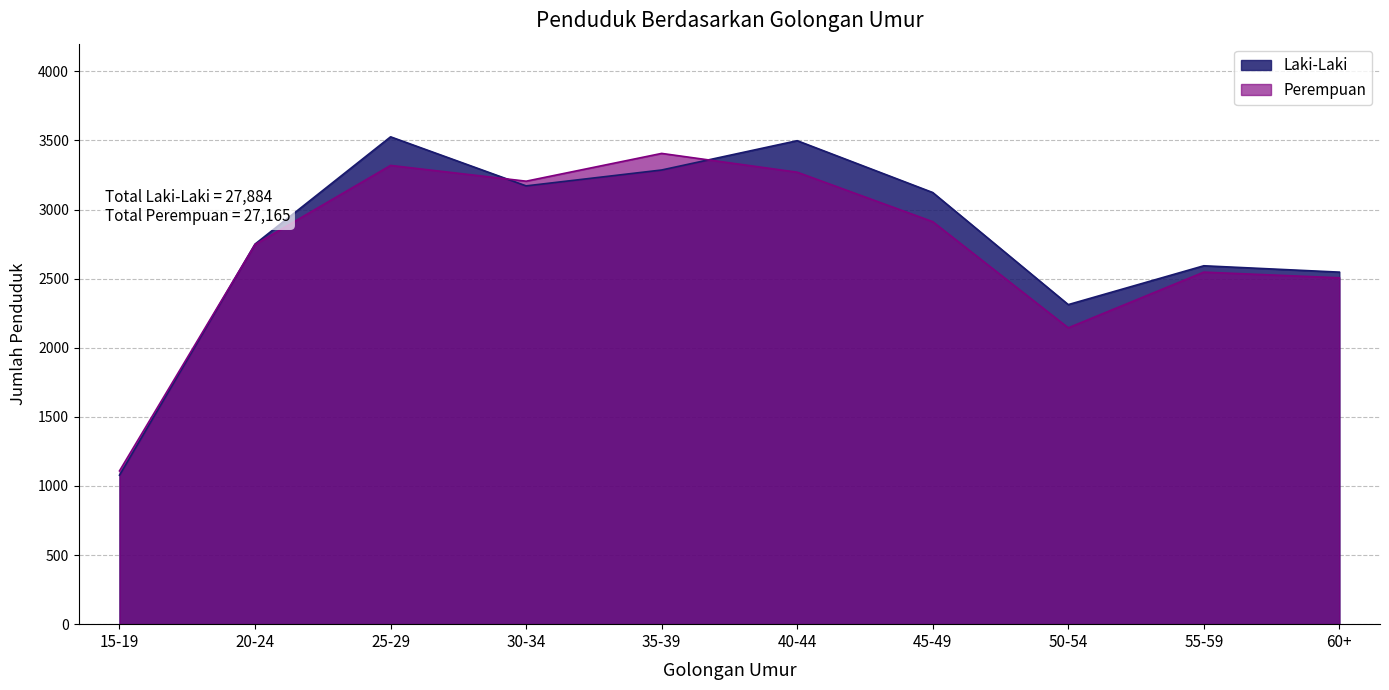

Is it true that Perempuan equals 3205 at 30-34?

True